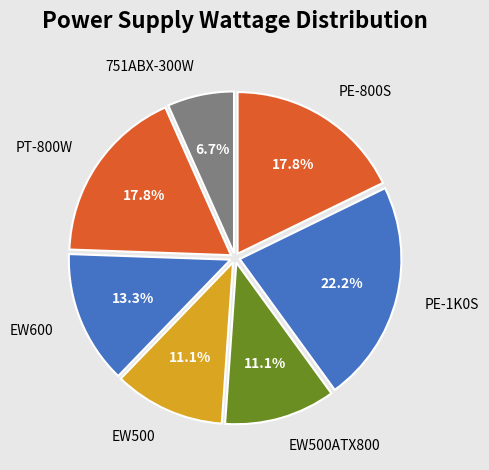

To the nearest percent, what percentage of the pie is EW600?

13%